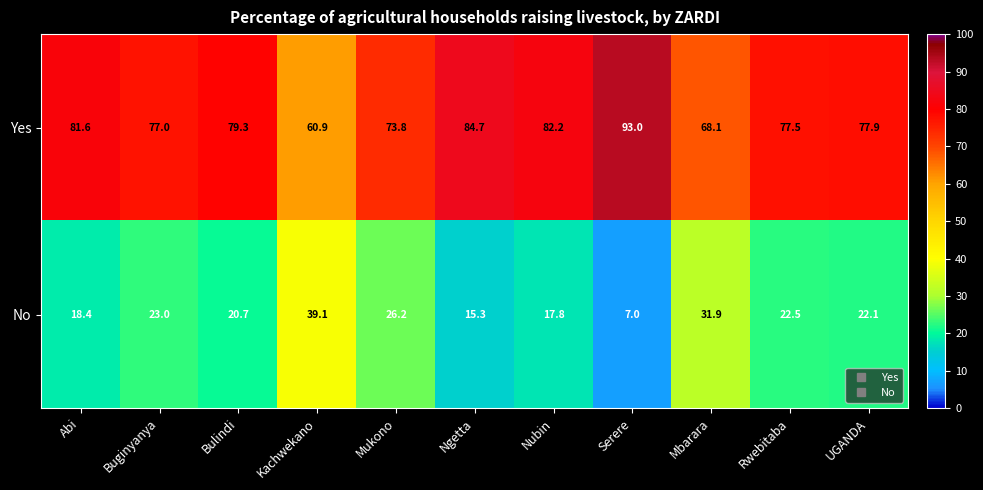

What is the maximum value shown in the chart?

93.0